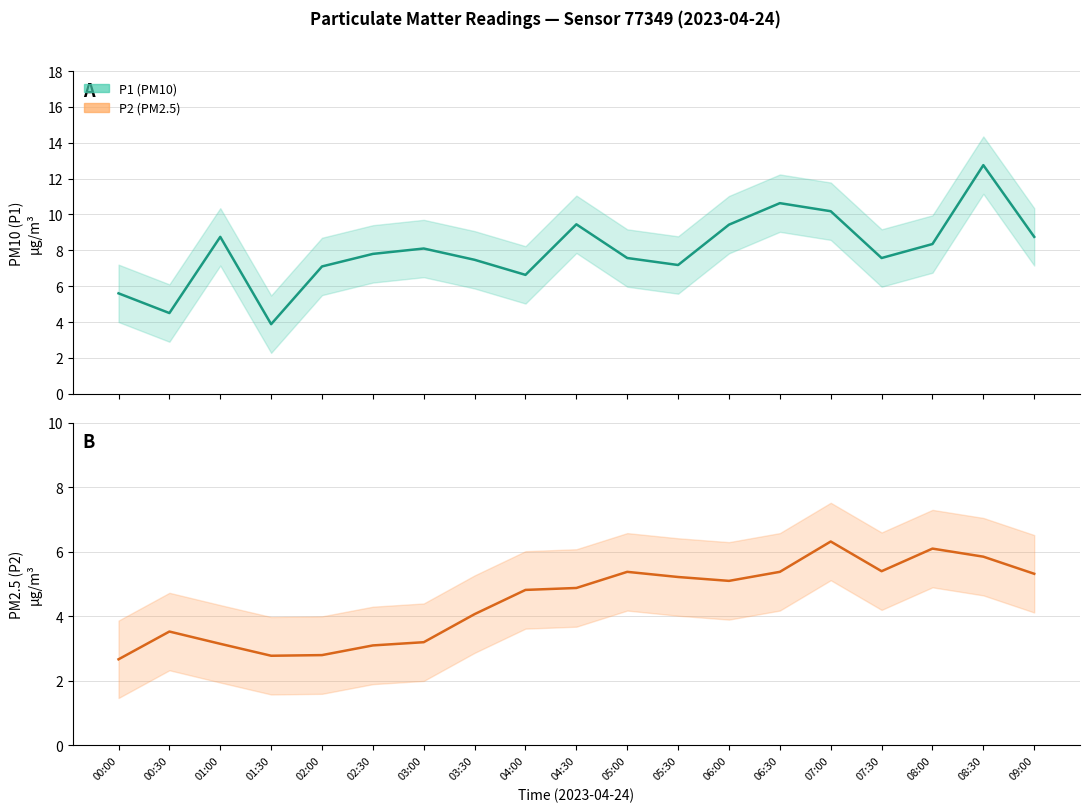

Between 04:30 and 07:30, which series saw the biggest shift?

P1 (PM10)